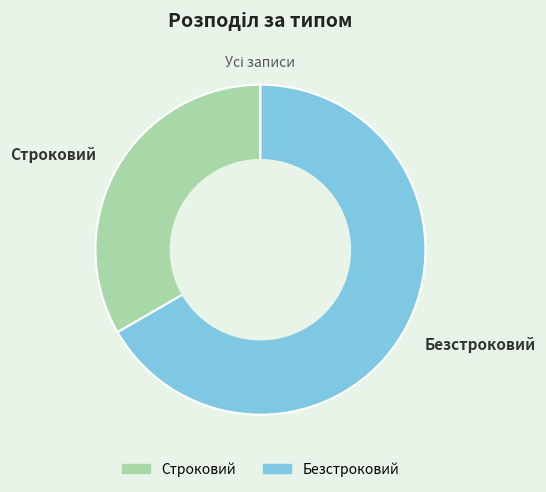

Rank the categories by value from lowest to highest.

Строковий, Безстроковий